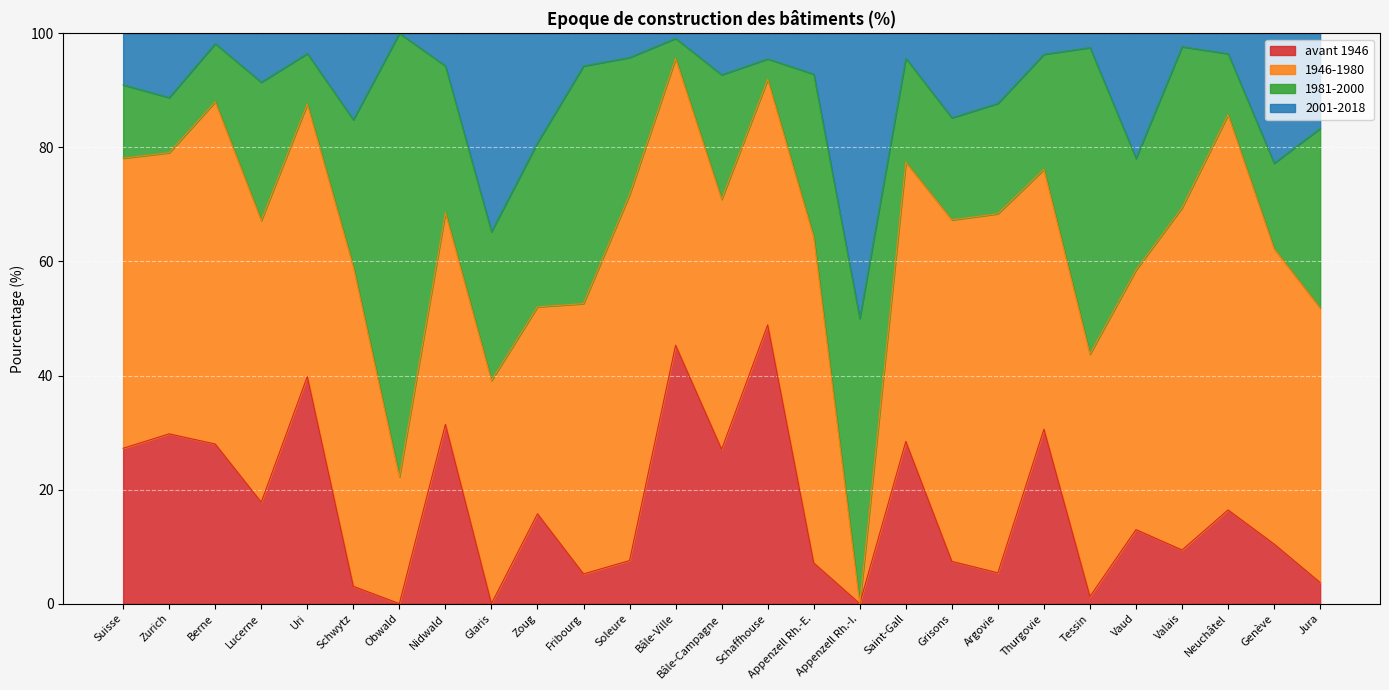

What are all the series names shown in the legend?

avant 1946, 1946-1980, 1981-2000, 2001-2018